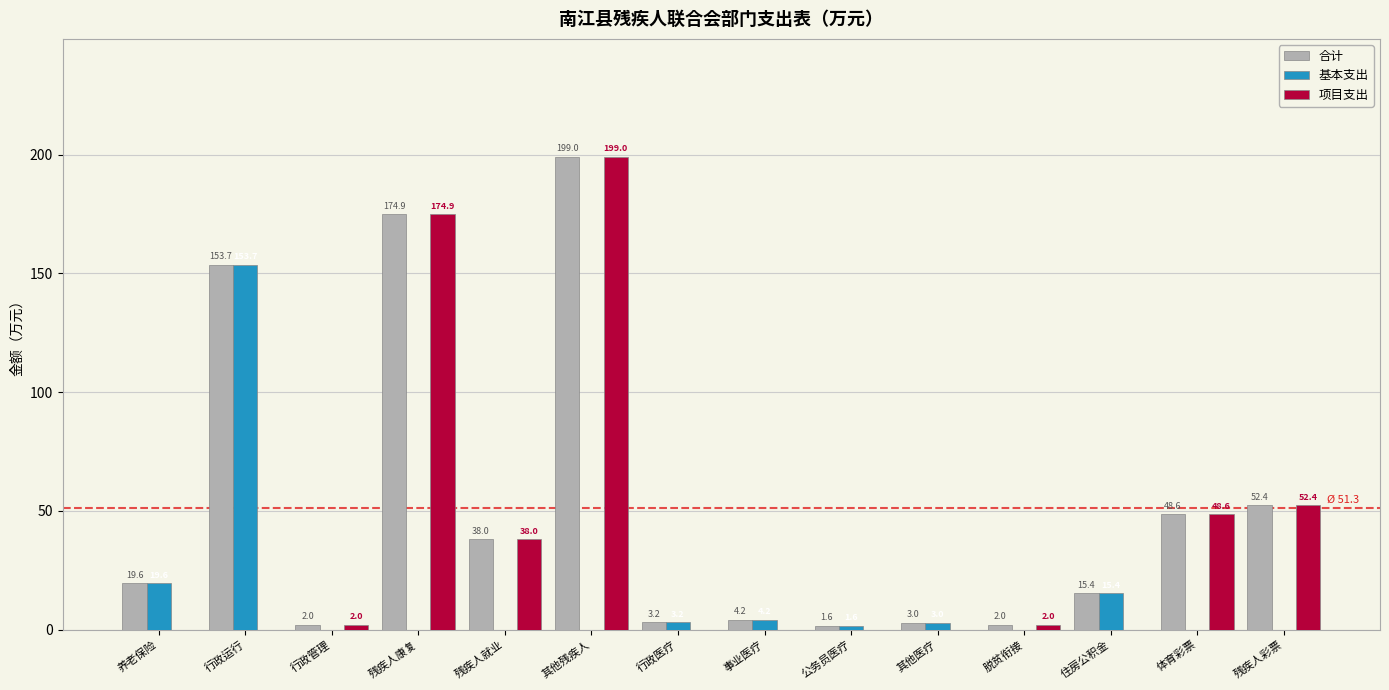

How many values in the 基本支出 series exceed 1?

7